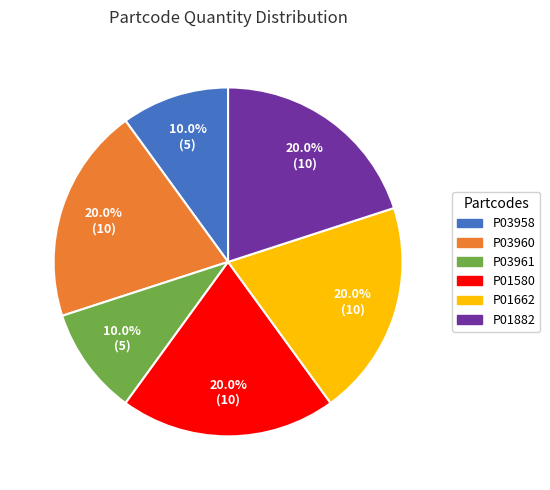

Does P03958 represent more than half of the total?

No